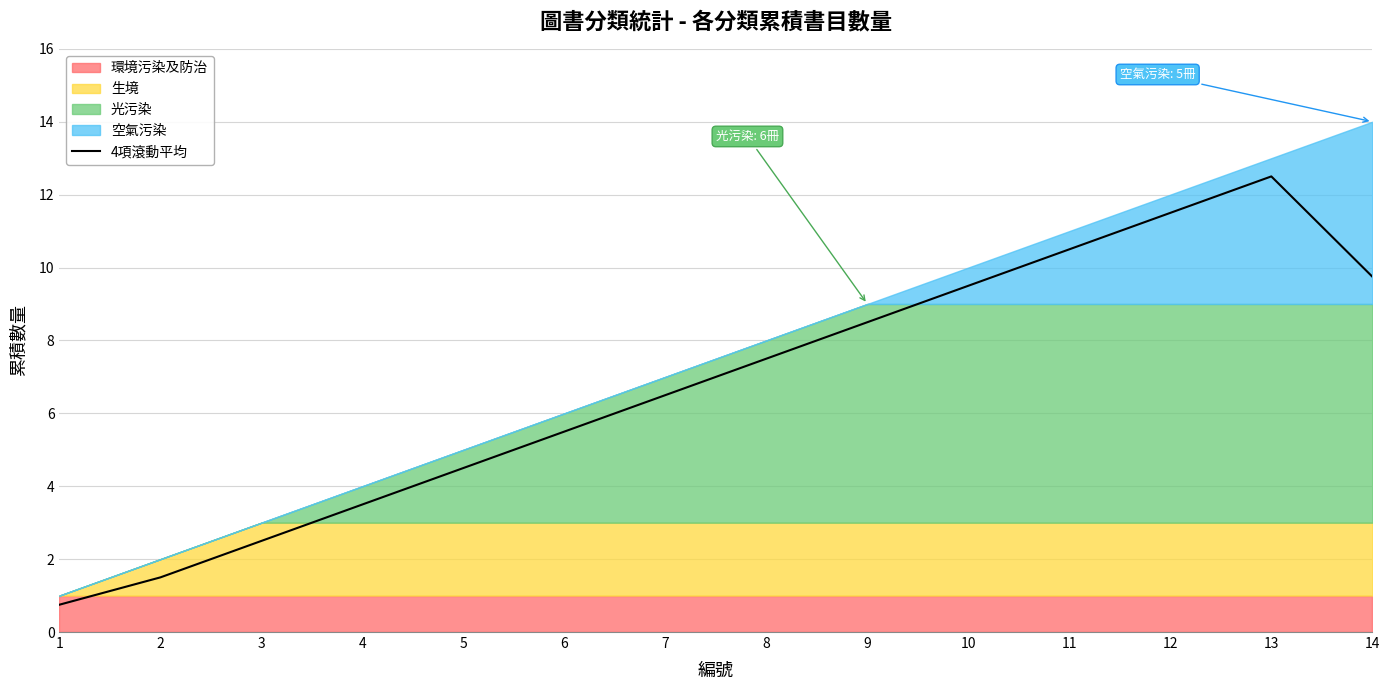

What is the sum of all values?

94.5